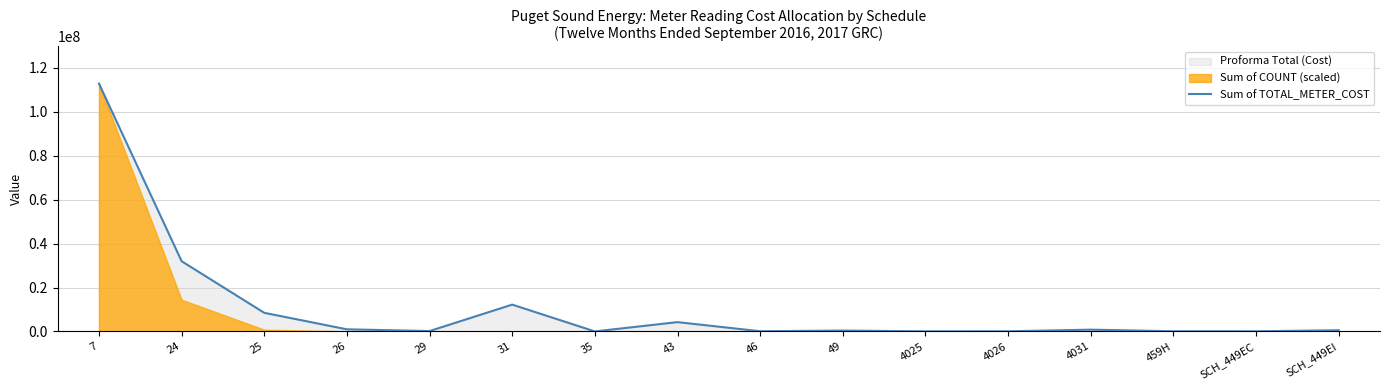

What is the difference between the second highest and second lowest values?

31917699